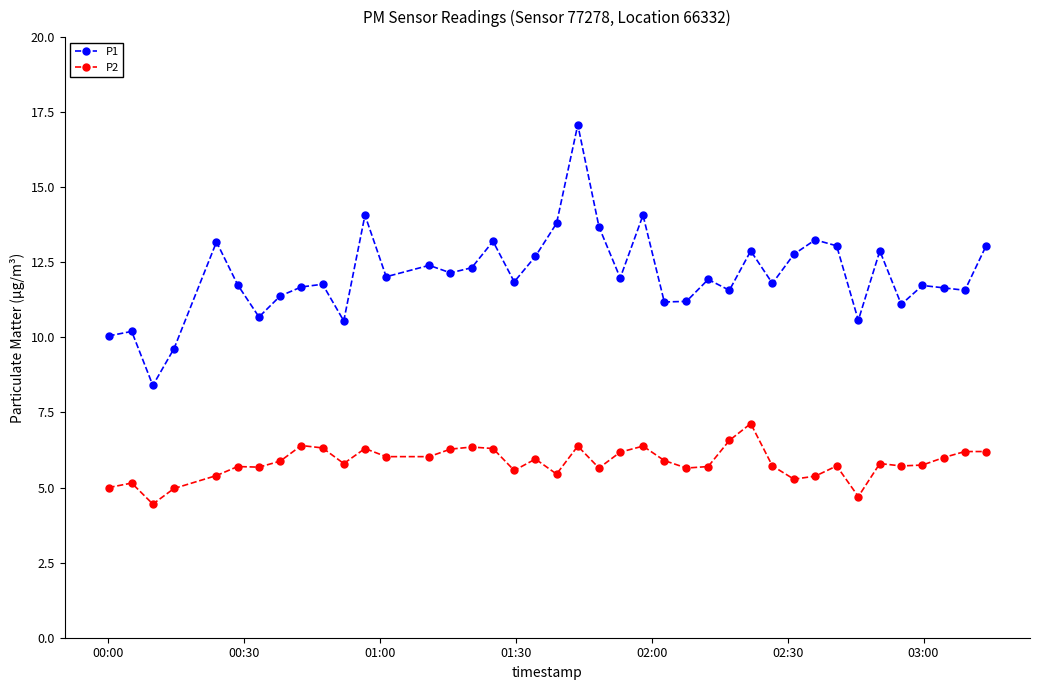

What is the value of the P1 point at the 17th from the left?

13.2